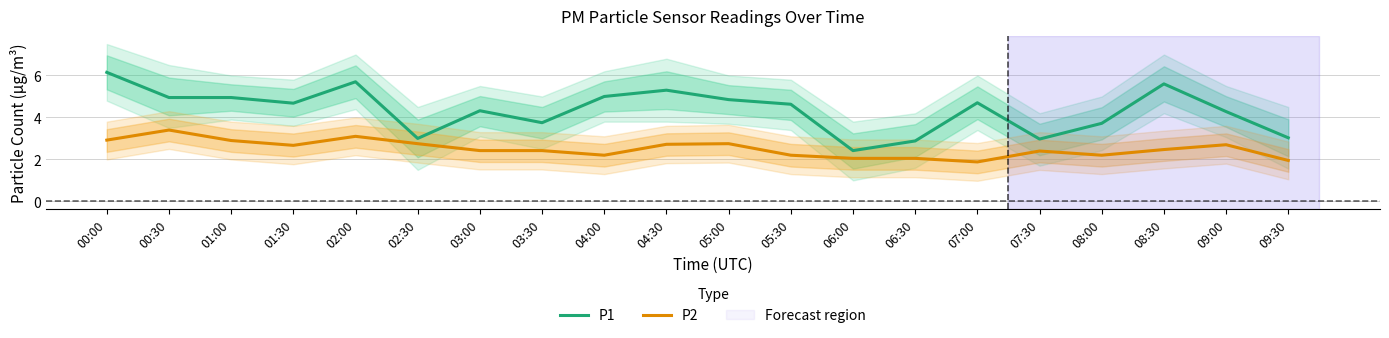

What is the spread (max minus min) of values at 09:30?

1.1